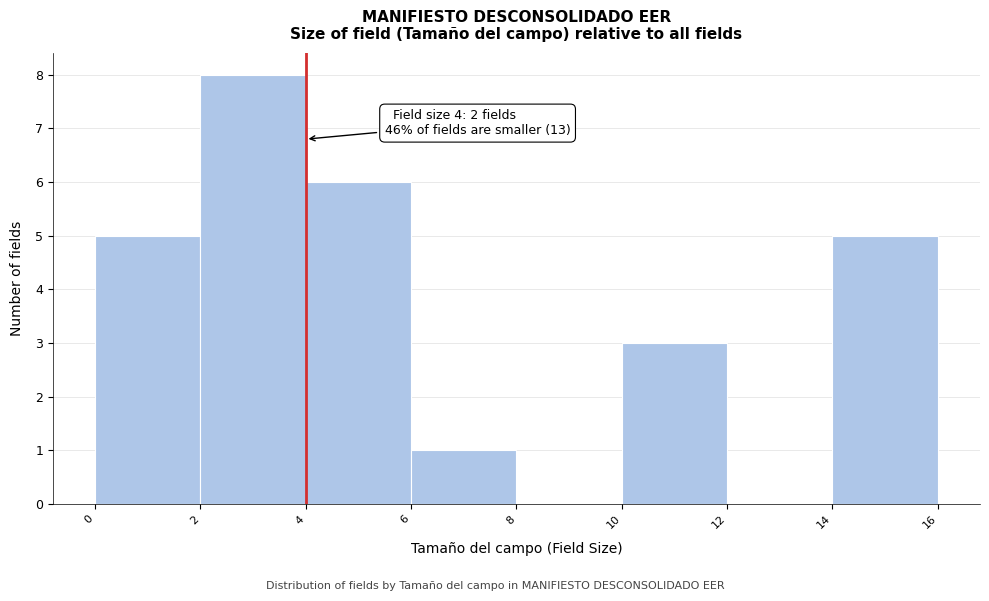

Which range on the x-axis has the tallest bar?

2 to 4